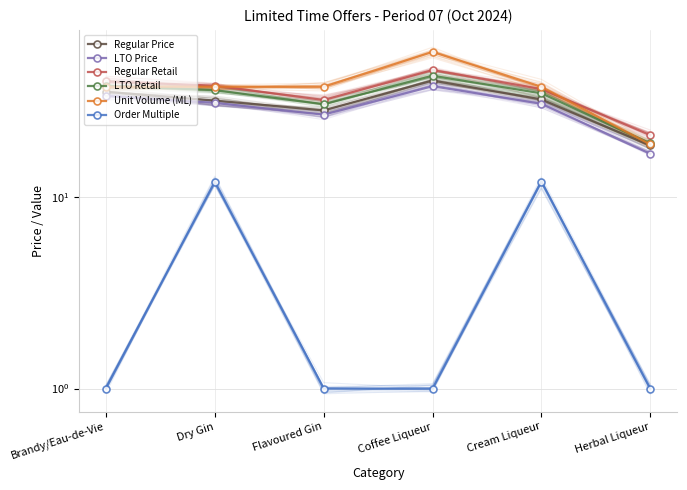

What is the total value across all series at Dry Gin?

186.1